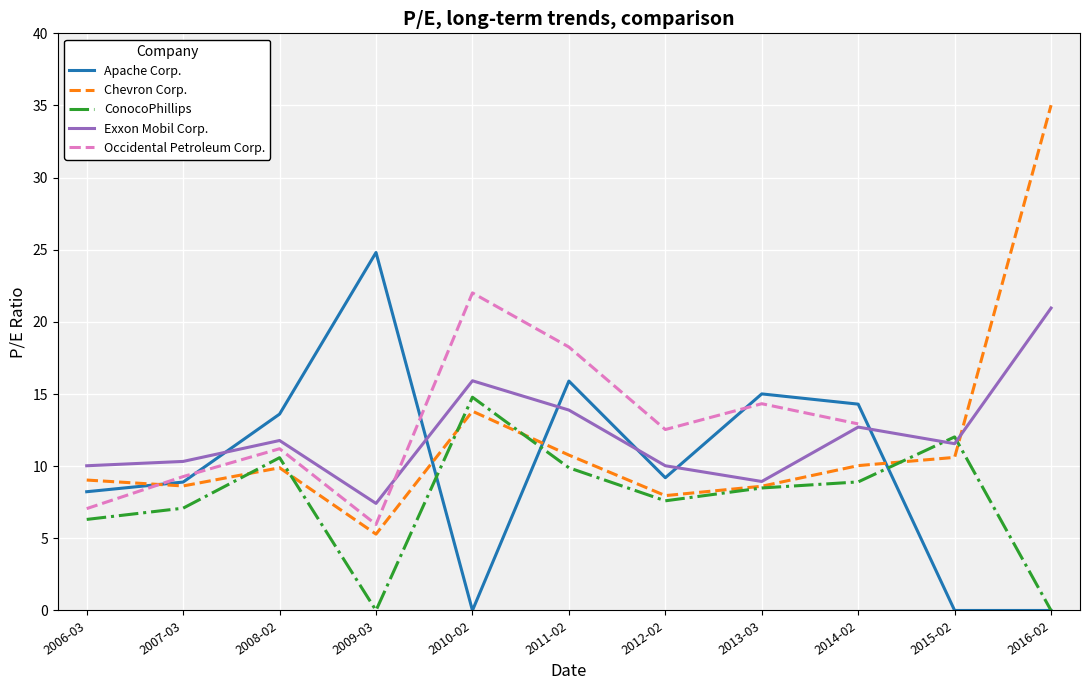

What is the sum of the Chevron Corp. values at 2012-02 and 2007-03?

16.6